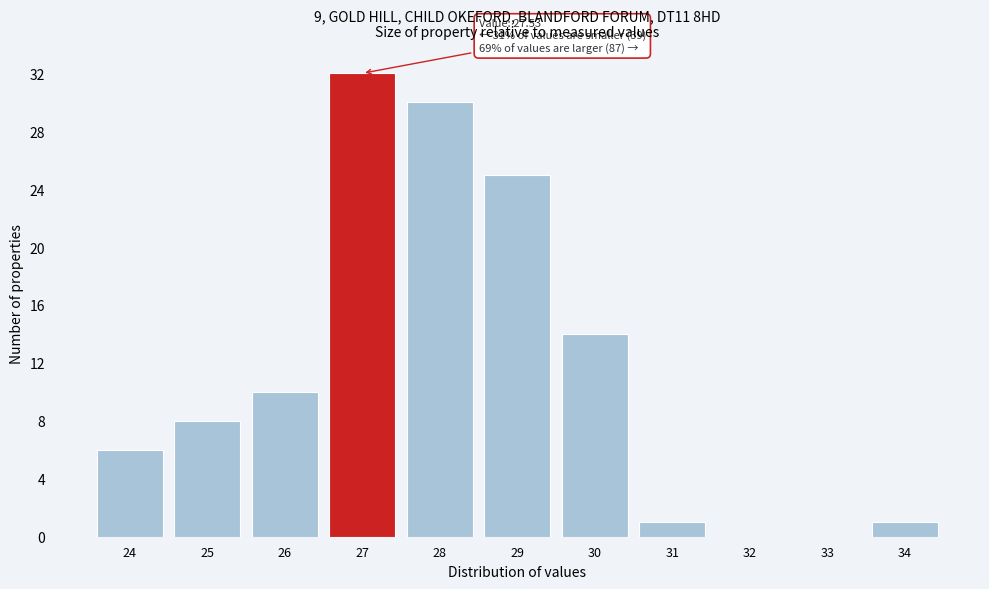

Reading right to left, list all the values displayed in this chart.

34=1	33=0	32=0	31=1	30=14	29=25	28=30	27=32	26=10	25=8	24=6